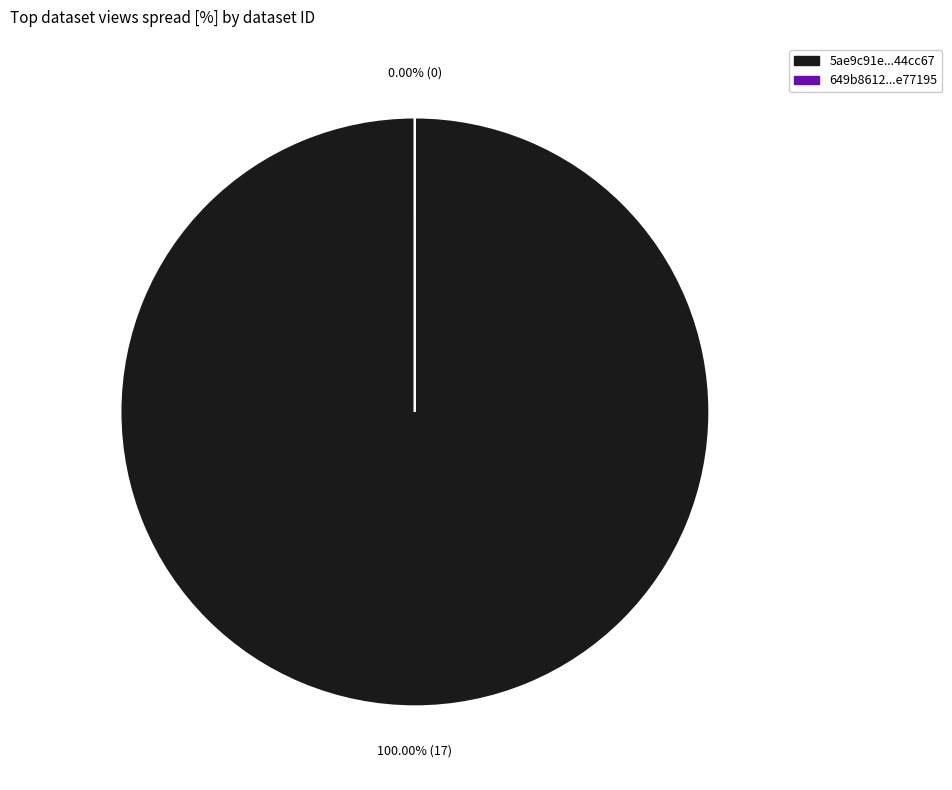

Between 5ae9c91ec8d8c9146d44cc67 and 649b8612078190f8a2e77195, which is larger?

5ae9c91ec8d8c9146d44cc67